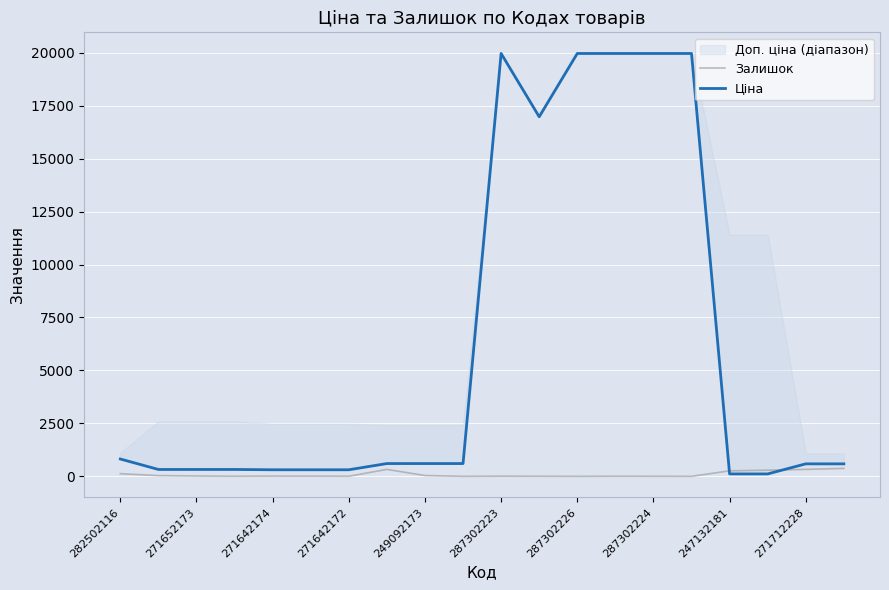

Is it true that Залишок equals 0 at 287302226?

True